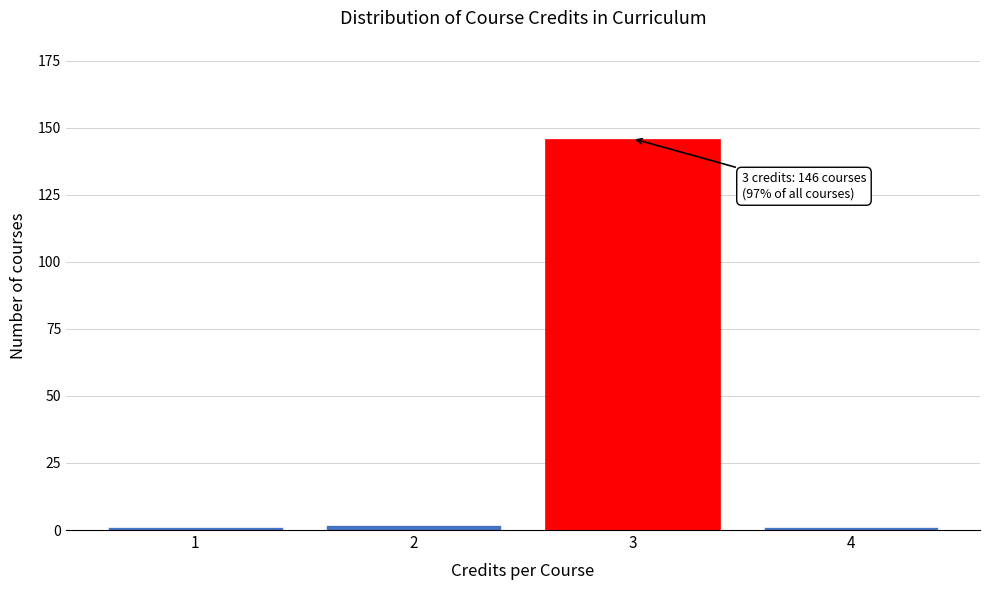

Reading left to right, list all the values displayed in this chart.

1=1	2=2	3=146	4=1